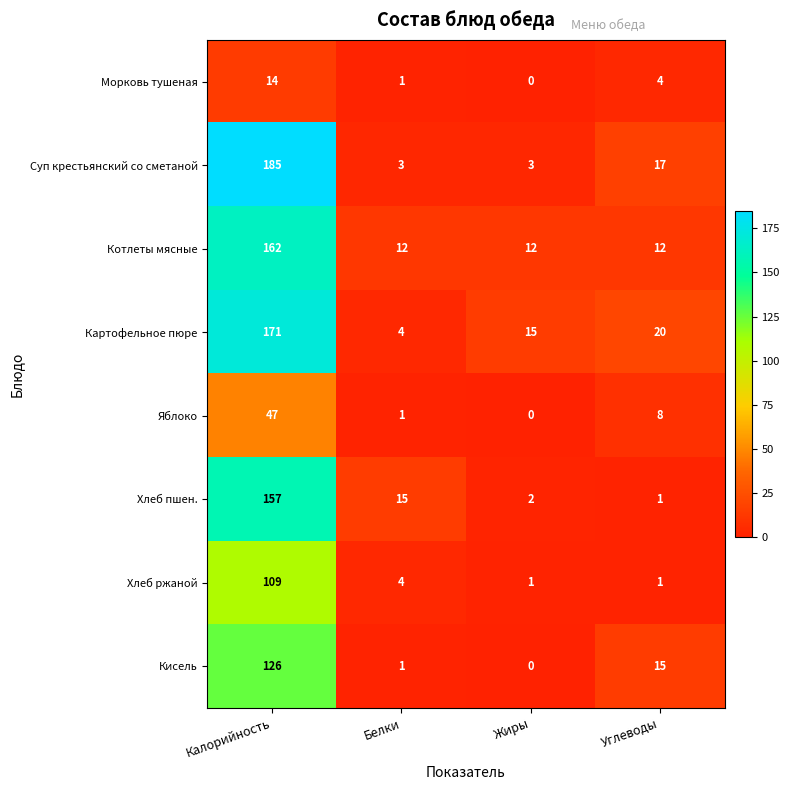

What is the sum of the Котлеты мясные values at Жиры and Белки?

24